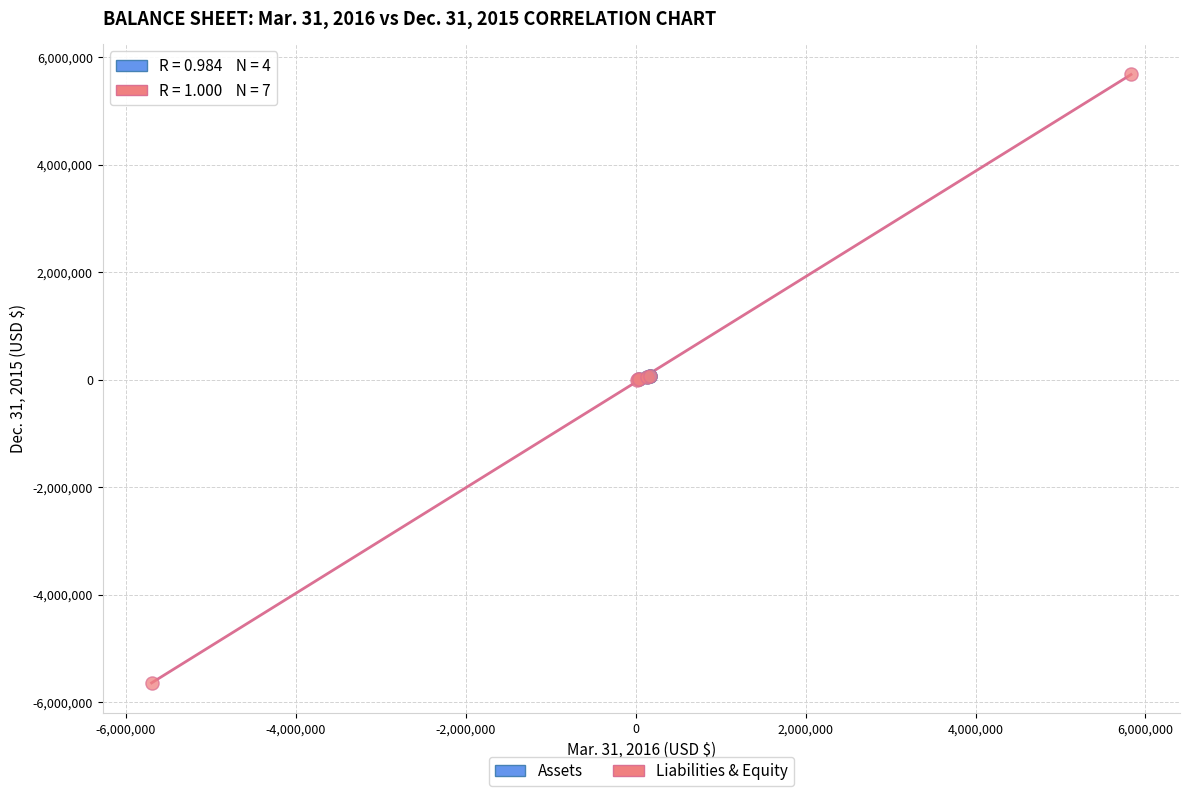

Which series has the widest spread of Y values?

Liabilities & Equity